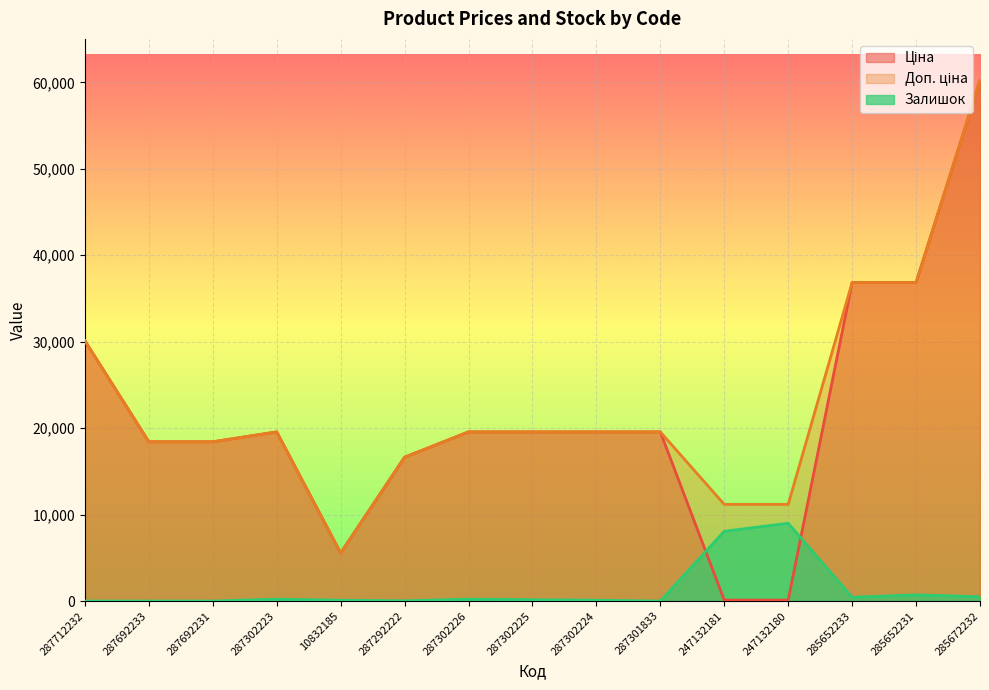

Count the number of data series in this chart.

3